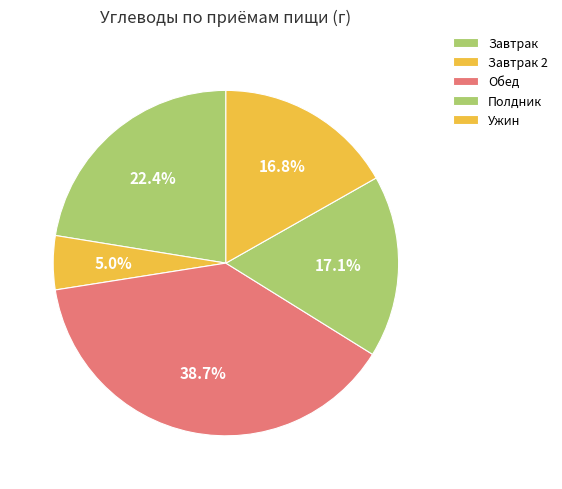

Which has a higher value, Обед or Завтрак 2?

Обед